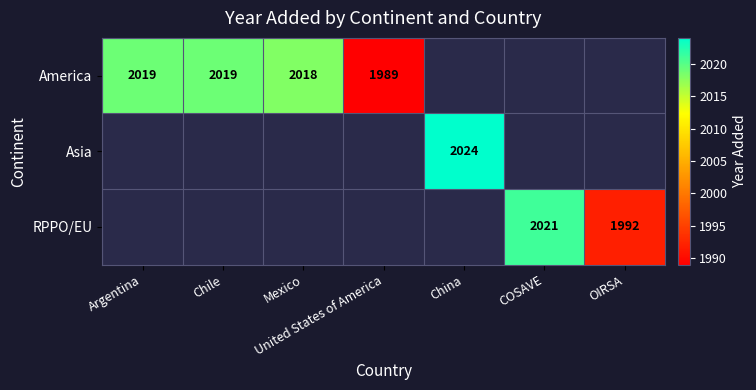

Is it true that America equals 1989 at United States of America?

True